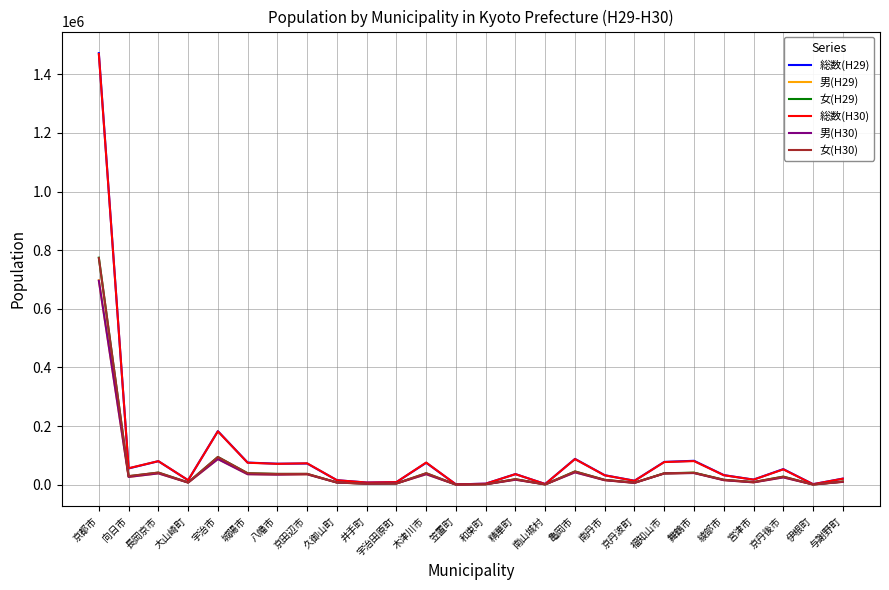

Does the chart have visible grid lines?

Yes